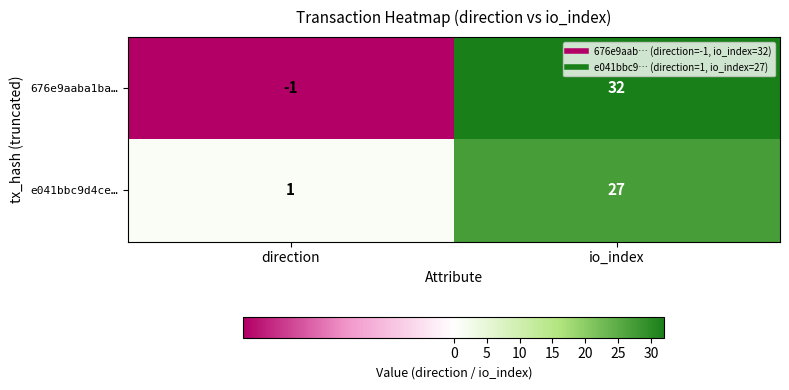

What is the sum of all e041bbc9d4ce… values?

28